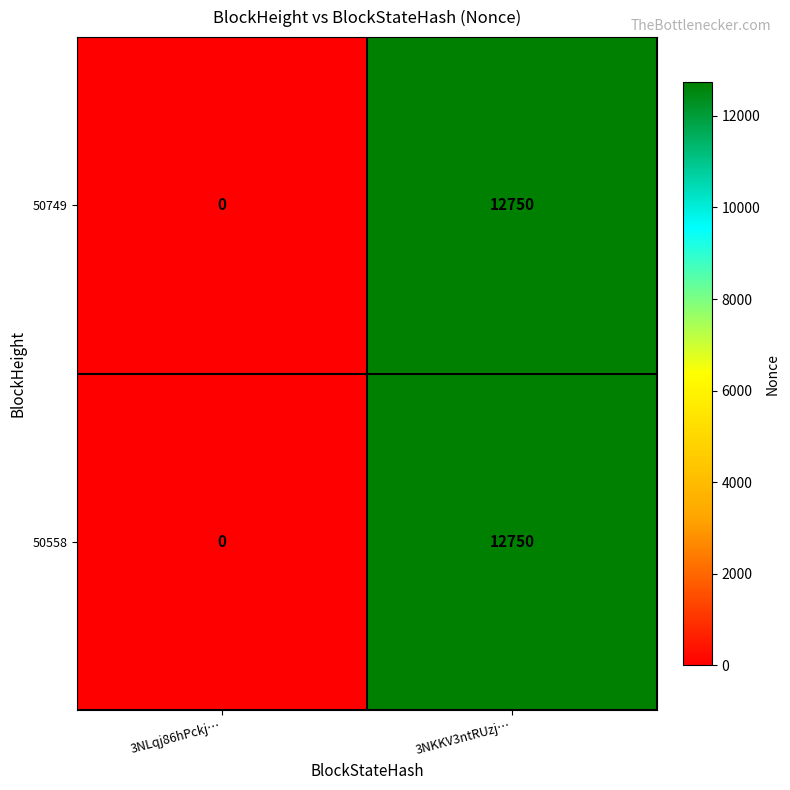

The value of 50558 at 3NKKV3ntRUzj… is 6897. True or false?

False